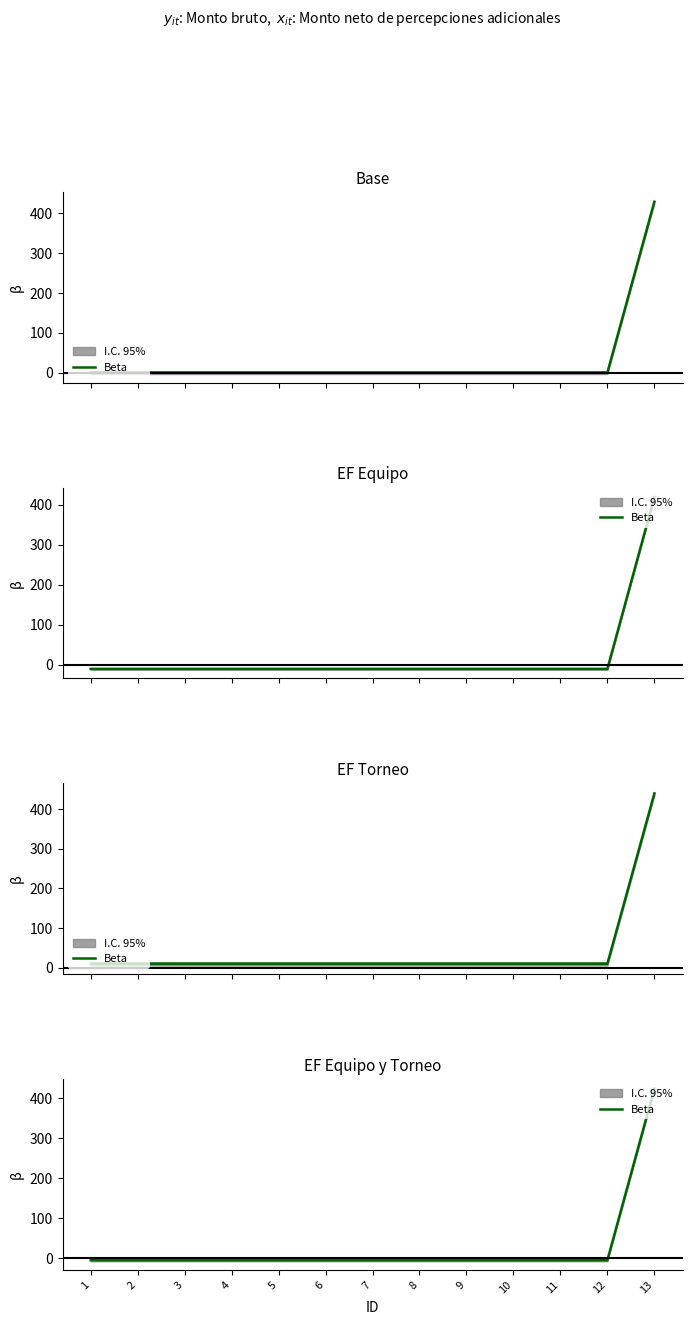

Rank the categories by value from highest to lowest.

13, 1, 2, 3, 4, 5, 6, 7, 8, 9, 10, 11, 12